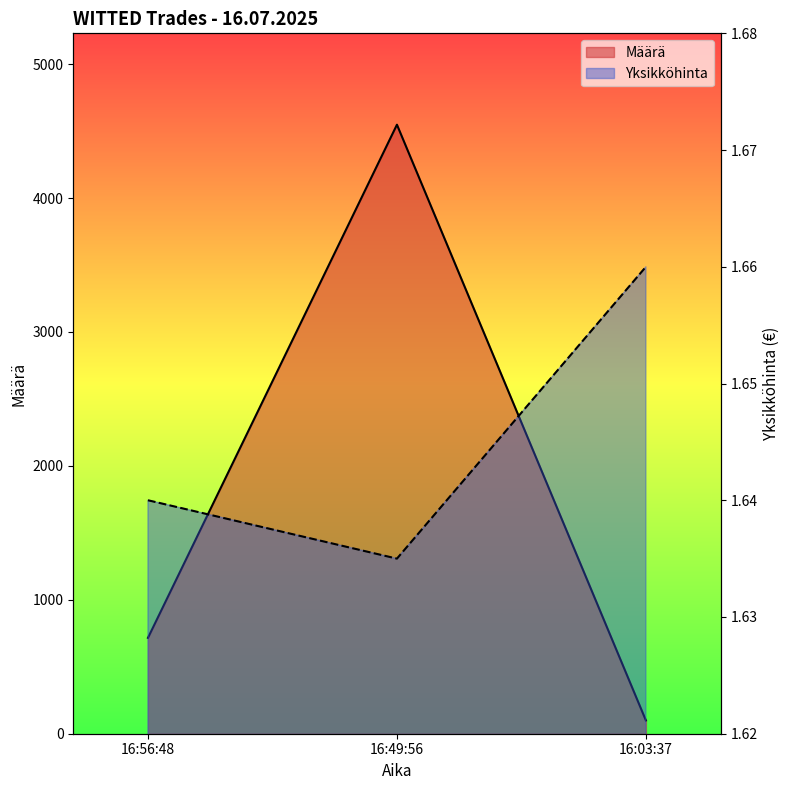

What is the difference between the highest and lowest values at 16:56:48?

714.4